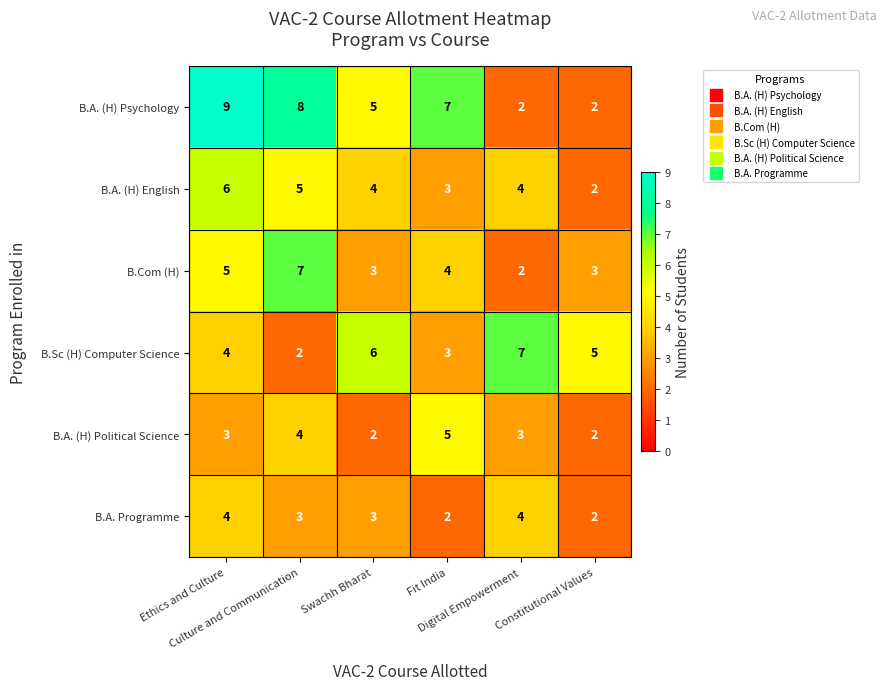

What is the spread (max minus min) of values at Ethics and Culture?

6